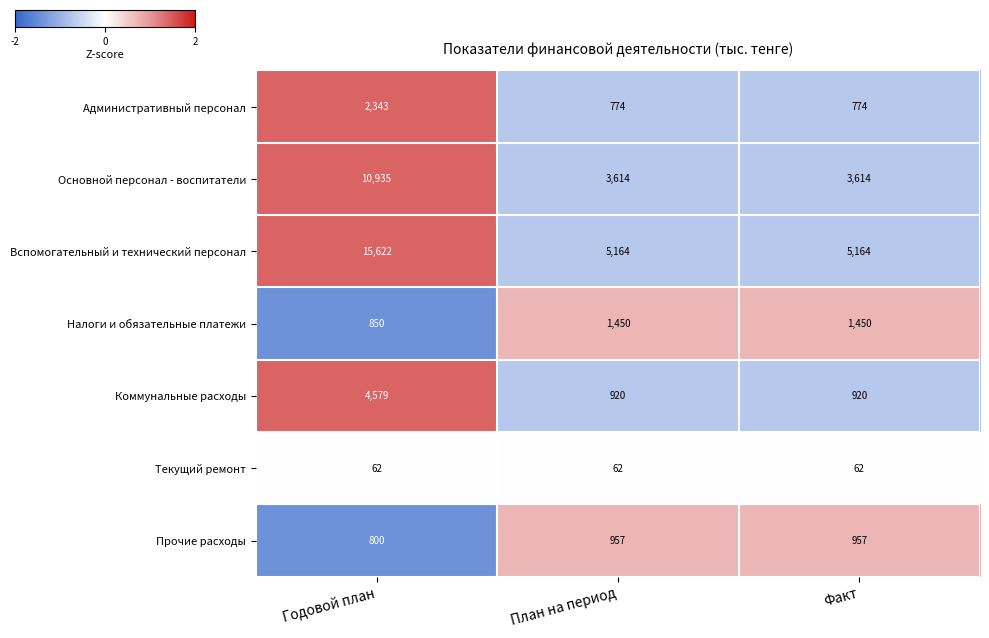

What is the smallest value displayed?

62